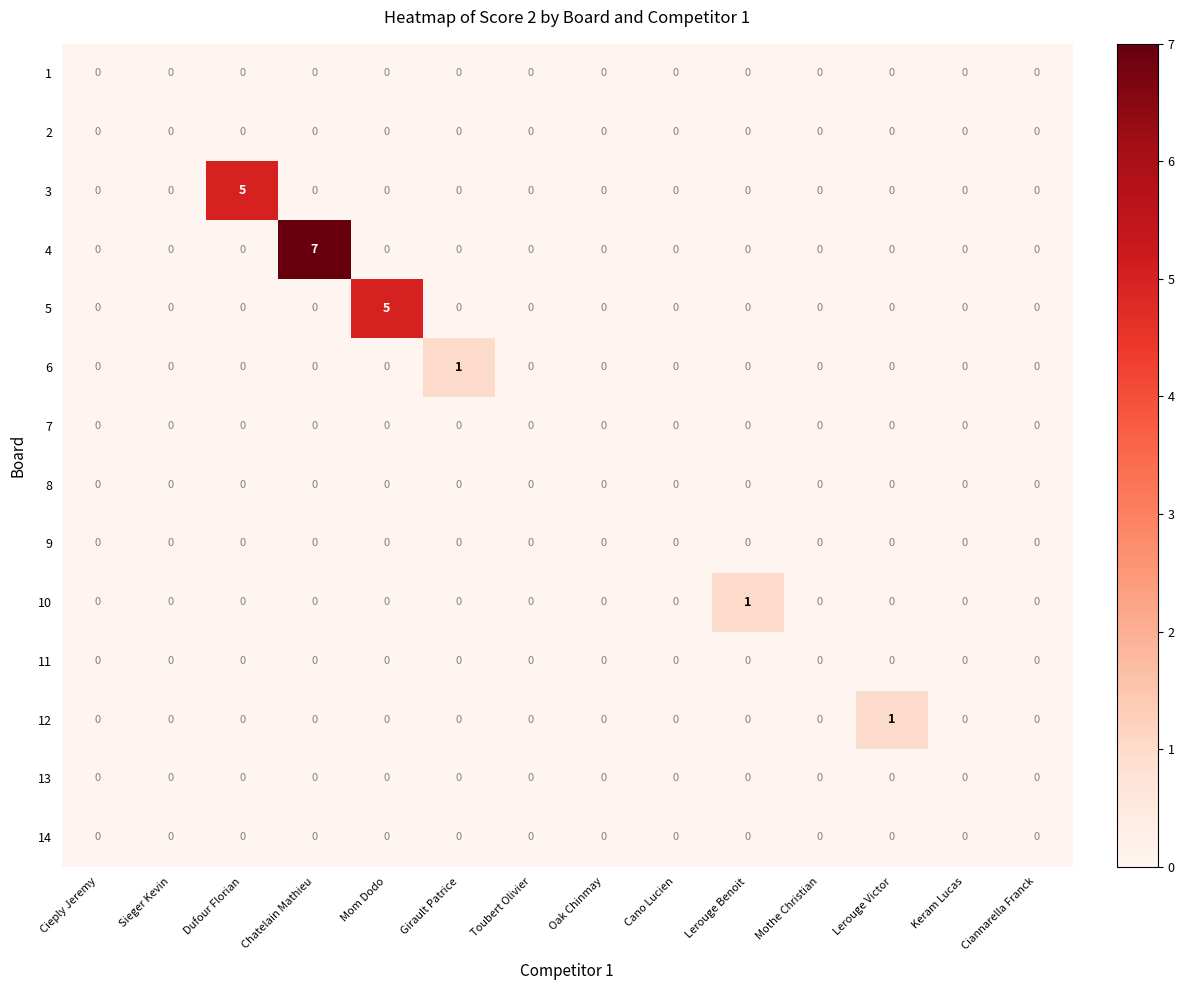

At which category is the sum across all series the highest?

Chatelain Mathieu